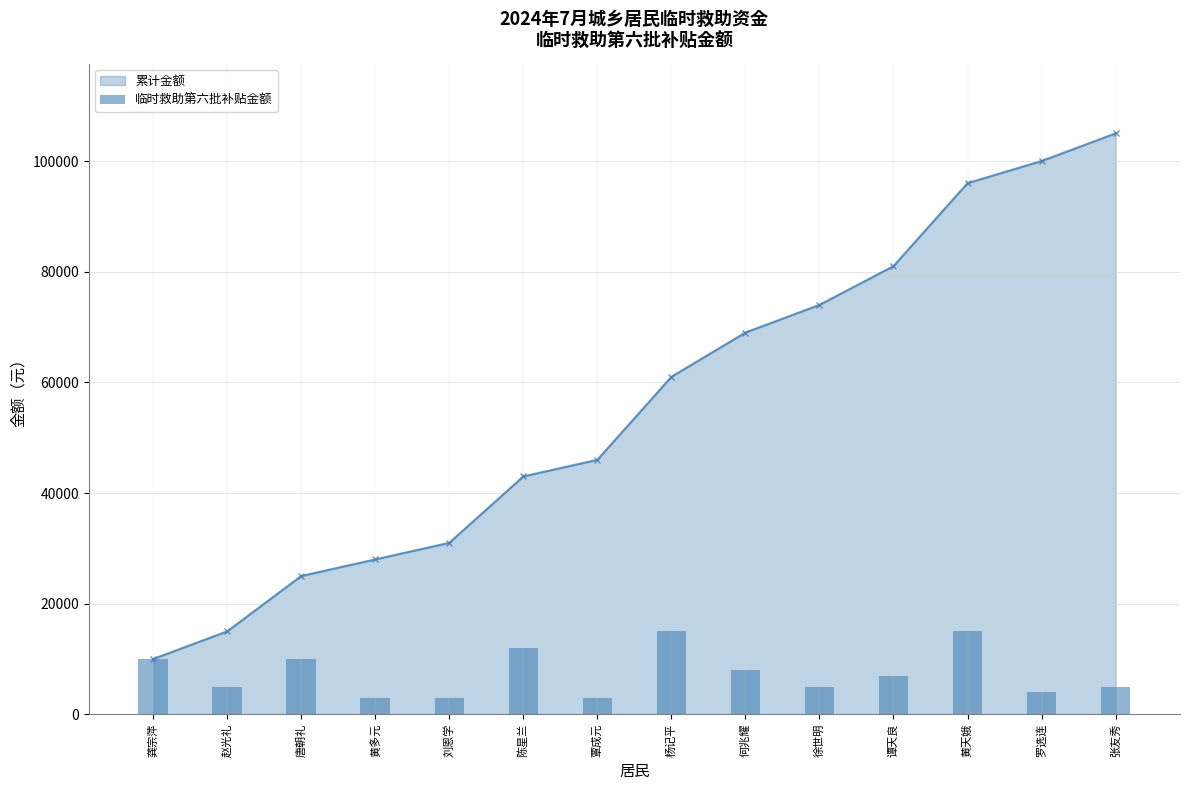

Is it true that 累计金额 equals 100000 at 罗选连?

True